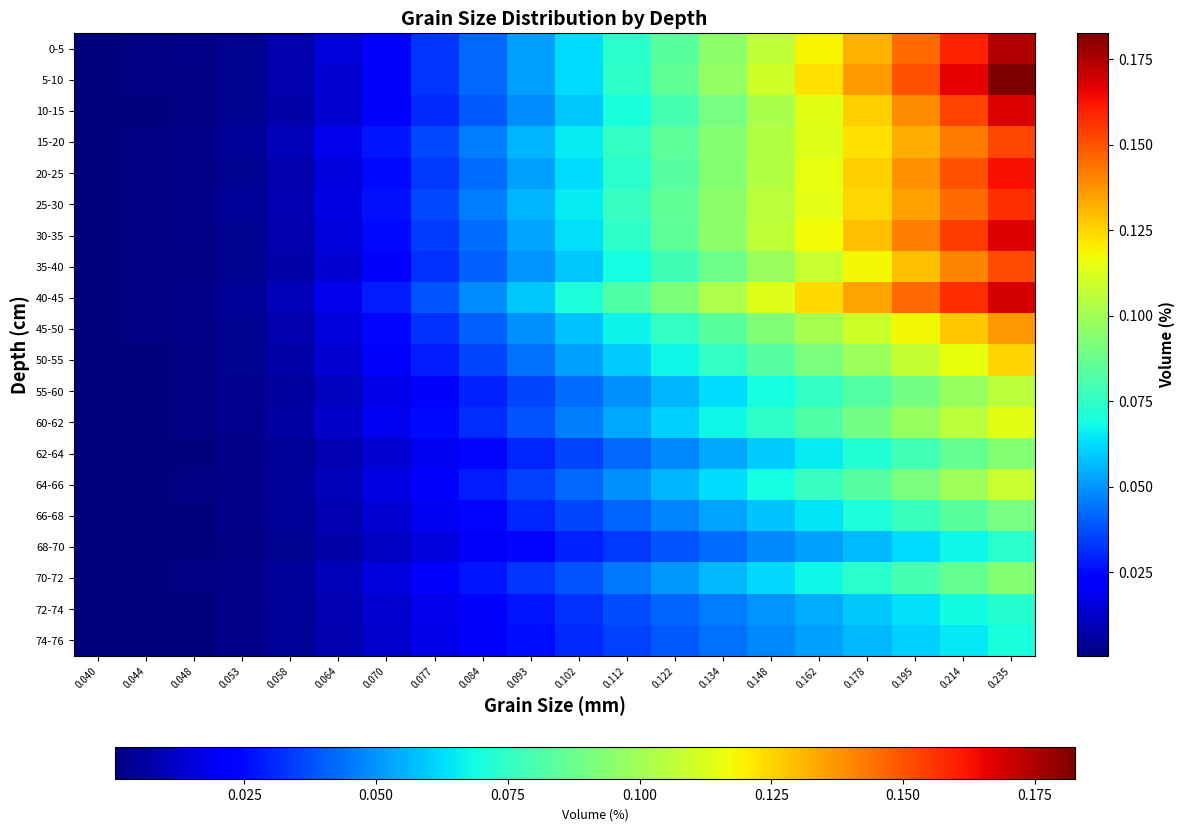

At 0.070, list the series in order from largest to smallest.

40-45, 15-20, 25-30, 20-25, 30-35, 45-50, 0-5, 5-10, 35-40, 10-15, 50-55, 60-62, 55-60, 64-66, 70-72, 66-68, 62-64, 72-74, 74-76, 68-70